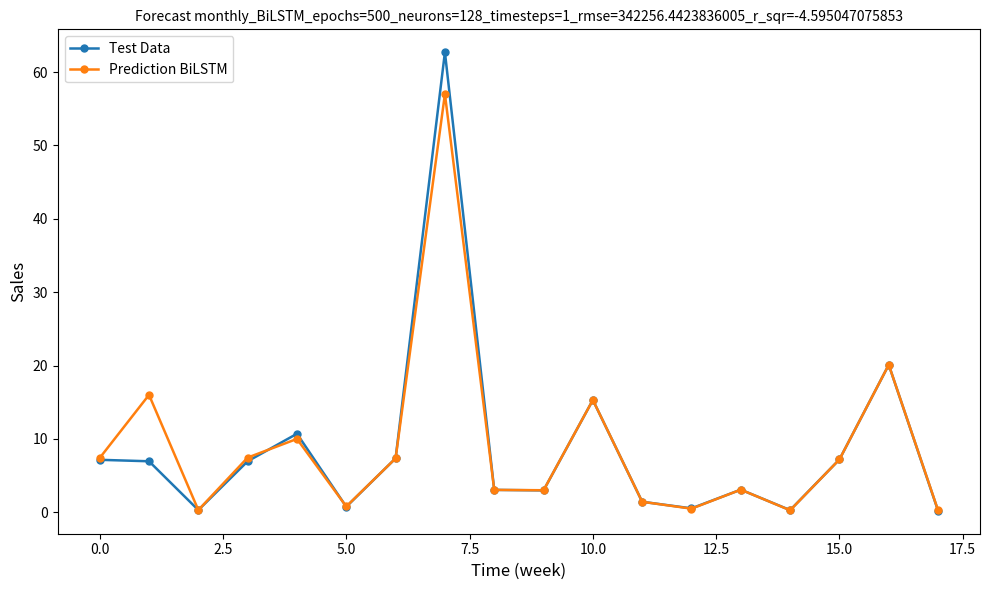

What is the value of the Test Data point at the 11th from the left?

15.3